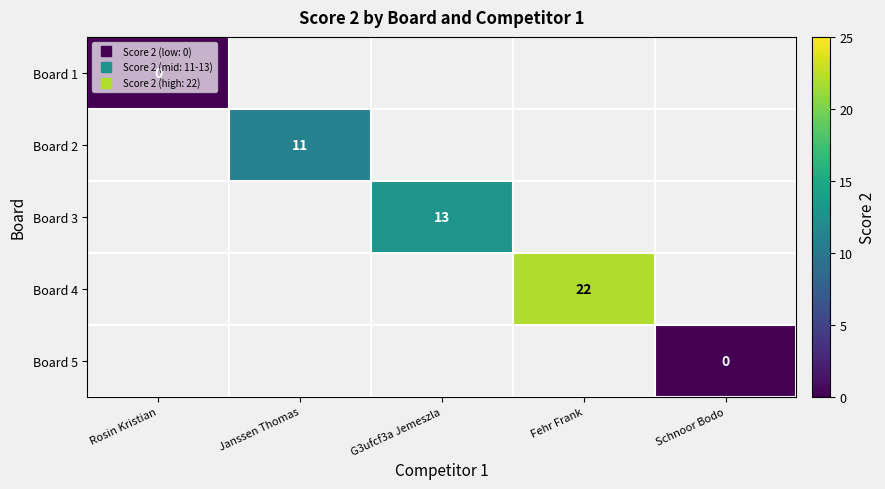

Between Rosin Kristian and Schnoor Bodo, which is larger?

Schnoor Bodo